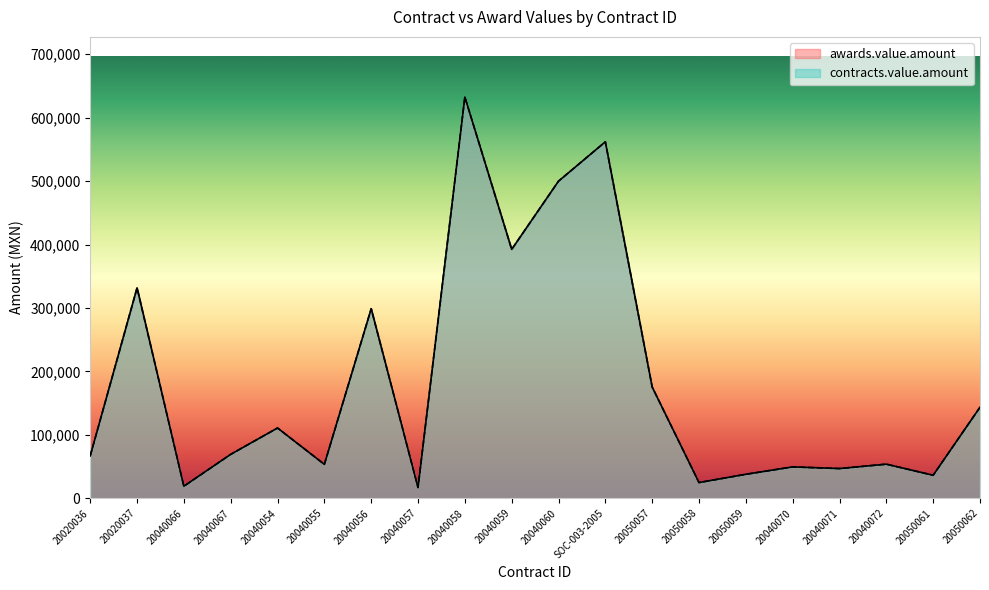

Reading right to left, transcribe all the data shown in this chart.

awards.value.amount: 20050062=143481.4	20050061=36222.4	20040072=53686.0	20040071=46779.0	20040070=49380.0	20050059=37727.5	20050058=24695.8	20050057=175278.2	SOC-003-2005=562000.0	20040060=499990.5	20040059=392414.0	20040058=632556.0	20040057=16911.0	20040056=298810.0	20040055=53390.0	20040054=110715.0	20040067=69150.0	20040066=18896.0	20020037=331710.0	20020036=66760.8
contracts.value.amount: 20050062=143481.4	20050061=36222.4	20040072=53686.0	20040071=46779.0	20040070=49380.0	20050059=37727.5	20050058=24695.8	20050057=175278.2	SOC-003-2005=562000.0	20040060=499990.5	20040059=392414.0	20040058=632556.0	20040057=16911.0	20040056=298810.0	20040055=53390.0	20040054=110715.0	20040067=69150.0	20040066=18896.0	20020037=331710.0	20020036=66760.8